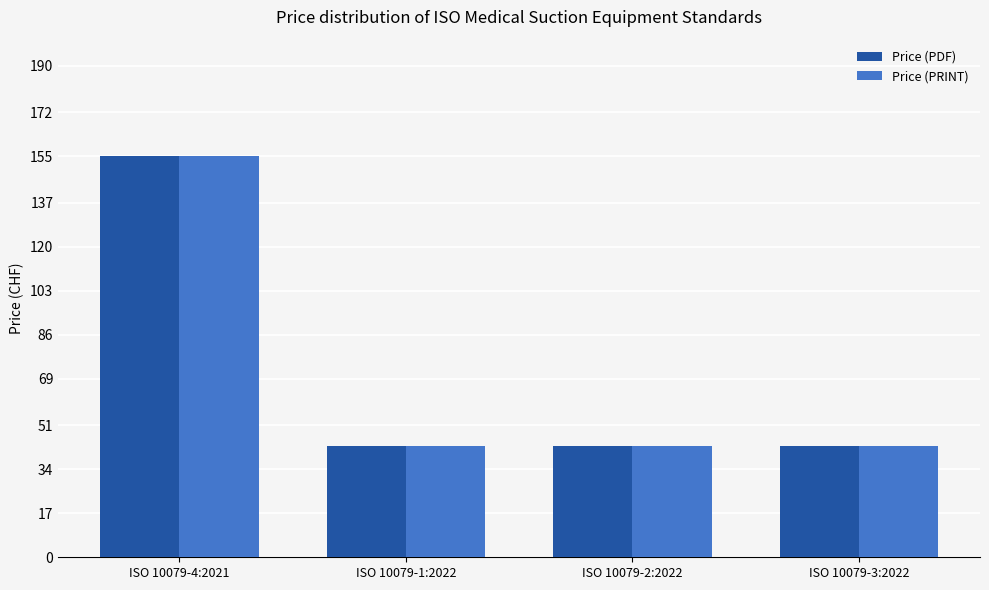

Are the bars horizontal?

No